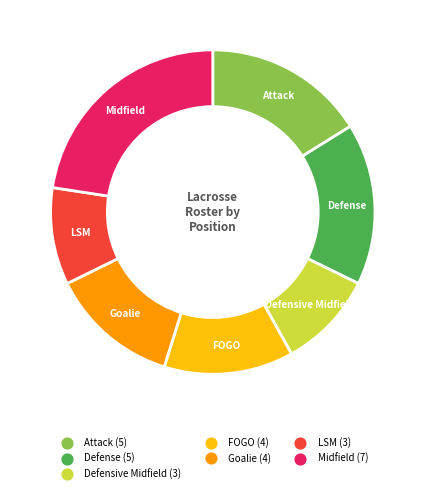

Which has a higher value, Defense or Goalie?

Defense